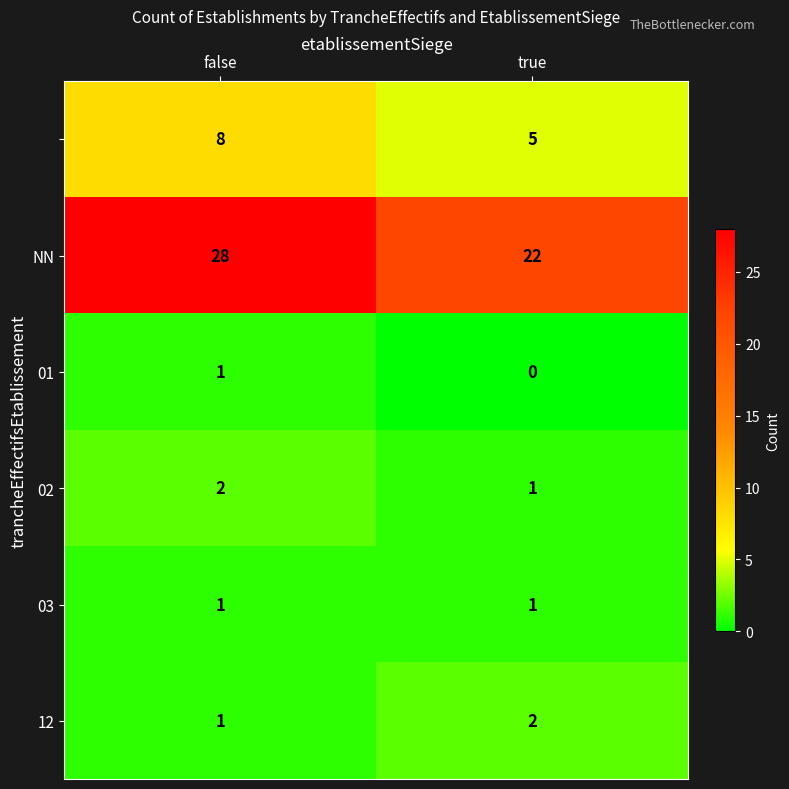

What is the greatest value displayed?

28